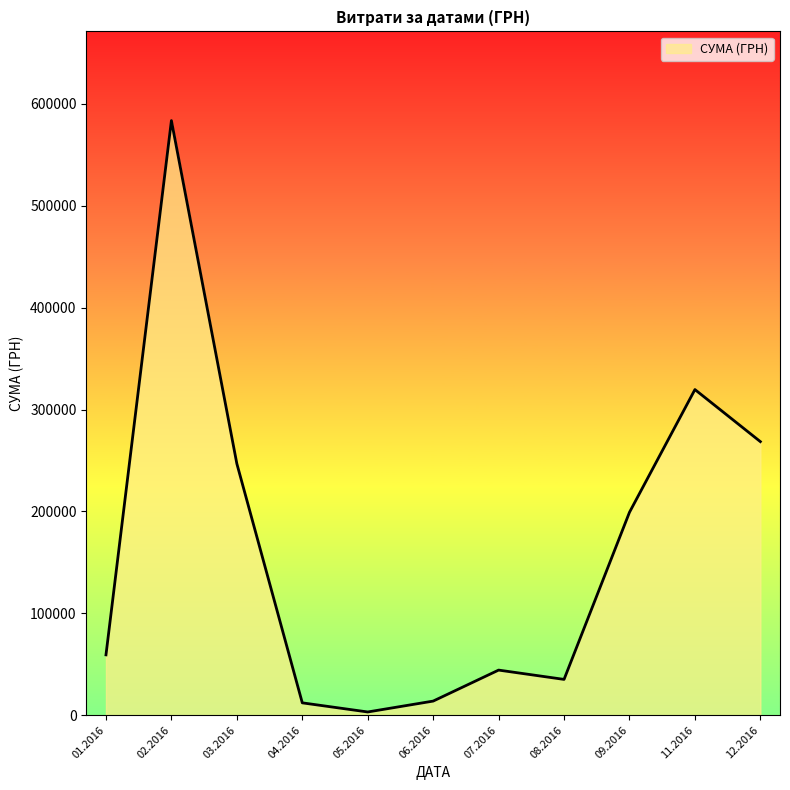

Approximately how many times larger is the value at 03.2016 compared to 11.2016?

0.8